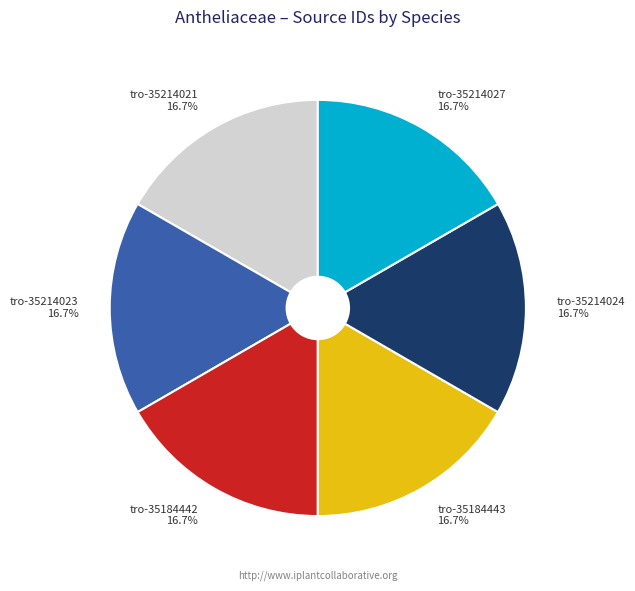

How many slices are in this pie chart?

6